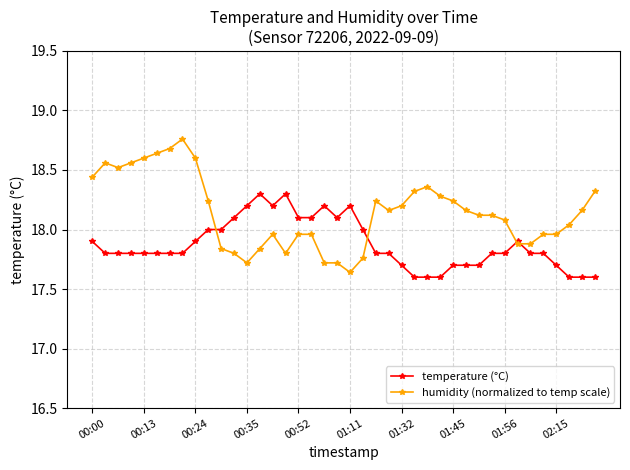

Which series has the largest range (max minus min)?

humidity (normalized to temp scale)